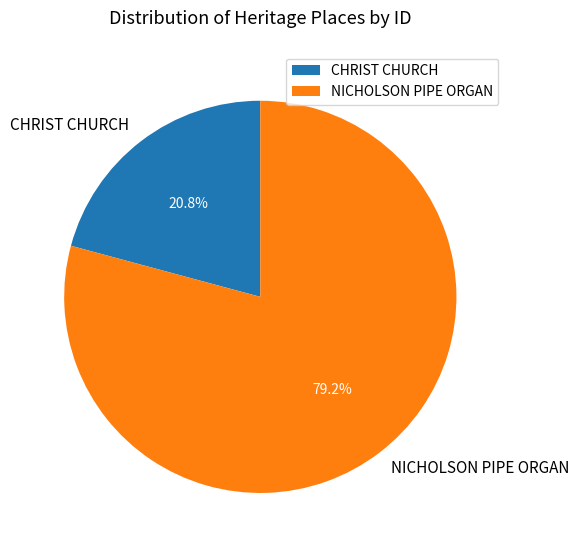

True or false: CHRIST CHURCH accounts for 21% of the total.

True